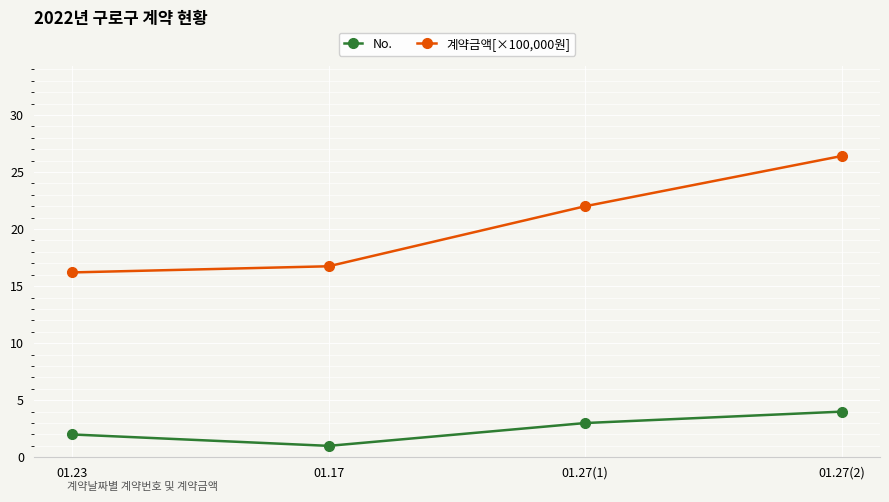

Reading left to right, transcribe all the data shown in this chart.

No.: 2.0	1.0	3.0	4.0
계약금액[×100,000원]: 16.2	16.7	22.0	26.4